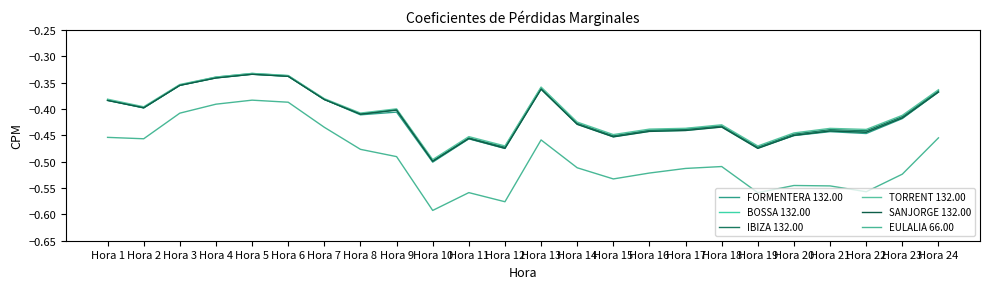

Reading right to left, list all the values displayed in this chart.

FORMENTERA 132.00: Hora 24=-0.4	Hora 23=-0.4	Hora 22=-0.4	Hora 21=-0.4	Hora 20=-0.5	Hora 19=-0.5	Hora 18=-0.4	Hora 17=-0.4	Hora 16=-0.4	Hora 15=-0.5	Hora 14=-0.4	Hora 13=-0.4	Hora 12=-0.5	Hora 11=-0.5	Hora 10=-0.5	Hora 9=-0.4	Hora 8=-0.4	Hora 7=-0.4	Hora 6=-0.3	Hora 5=-0.3	Hora 4=-0.3	Hora 3=-0.4	Hora 2=-0.4	Hora 1=-0.4
BOSSA 132.00: Hora 24=-0.4	Hora 23=-0.4	Hora 22=-0.4	Hora 21=-0.4	Hora 20=-0.4	Hora 19=-0.5	Hora 18=-0.4	Hora 17=-0.4	Hora 16=-0.4	Hora 15=-0.5	Hora 14=-0.4	Hora 13=-0.4	Hora 12=-0.5	Hora 11=-0.5	Hora 10=-0.5	Hora 9=-0.4	Hora 8=-0.4	Hora 7=-0.4	Hora 6=-0.3	Hora 5=-0.3	Hora 4=-0.3	Hora 3=-0.4	Hora 2=-0.4	Hora 1=-0.4
IBIZA 132.00: Hora 24=-0.4	Hora 23=-0.4	Hora 22=-0.4	Hora 21=-0.4	Hora 20=-0.4	Hora 19=-0.5	Hora 18=-0.4	Hora 17=-0.4	Hora 16=-0.4	Hora 15=-0.5	Hora 14=-0.4	Hora 13=-0.4	Hora 12=-0.5	Hora 11=-0.5	Hora 10=-0.5	Hora 9=-0.4	Hora 8=-0.4	Hora 7=-0.4	Hora 6=-0.3	Hora 5=-0.3	Hora 4=-0.3	Hora 3=-0.4	Hora 2=-0.4	Hora 1=-0.4
TORRENT 132.00: Hora 24=-0.4	Hora 23=-0.4	Hora 22=-0.4	Hora 21=-0.4	Hora 20=-0.4	Hora 19=-0.5	Hora 18=-0.4	Hora 17=-0.4	Hora 16=-0.4	Hora 15=-0.4	Hora 14=-0.4	Hora 13=-0.4	Hora 12=-0.5	Hora 11=-0.5	Hora 10=-0.5	Hora 9=-0.4	Hora 8=-0.4	Hora 7=-0.4	Hora 6=-0.3	Hora 5=-0.3	Hora 4=-0.3	Hora 3=-0.4	Hora 2=-0.4	Hora 1=-0.4
SANJORGE 132.00: Hora 24=-0.4	Hora 23=-0.4	Hora 22=-0.4	Hora 21=-0.4	Hora 20=-0.5	Hora 19=-0.5	Hora 18=-0.4	Hora 17=-0.4	Hora 16=-0.4	Hora 15=-0.5	Hora 14=-0.4	Hora 13=-0.4	Hora 12=-0.5	Hora 11=-0.5	Hora 10=-0.5	Hora 9=-0.4	Hora 8=-0.4	Hora 7=-0.4	Hora 6=-0.3	Hora 5=-0.3	Hora 4=-0.3	Hora 3=-0.4	Hora 2=-0.4	Hora 1=-0.4
EULALIA 66.00: Hora 24=-0.5	Hora 23=-0.5	Hora 22=-0.6	Hora 21=-0.5	Hora 20=-0.5	Hora 19=-0.6	Hora 18=-0.5	Hora 17=-0.5	Hora 16=-0.5	Hora 15=-0.5	Hora 14=-0.5	Hora 13=-0.5	Hora 12=-0.6	Hora 11=-0.6	Hora 10=-0.6	Hora 9=-0.5	Hora 8=-0.5	Hora 7=-0.4	Hora 6=-0.4	Hora 5=-0.4	Hora 4=-0.4	Hora 3=-0.4	Hora 2=-0.5	Hora 1=-0.5